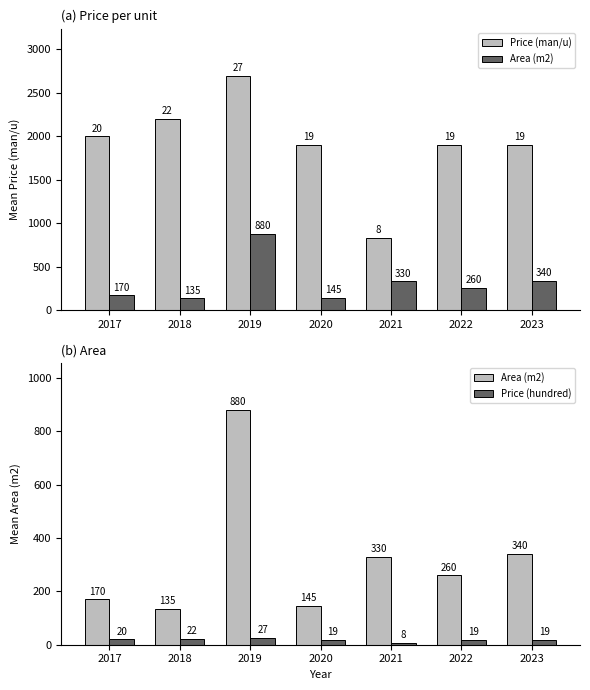

What is the difference between the maximum and minimum values in the Area (m2) series?

745.0